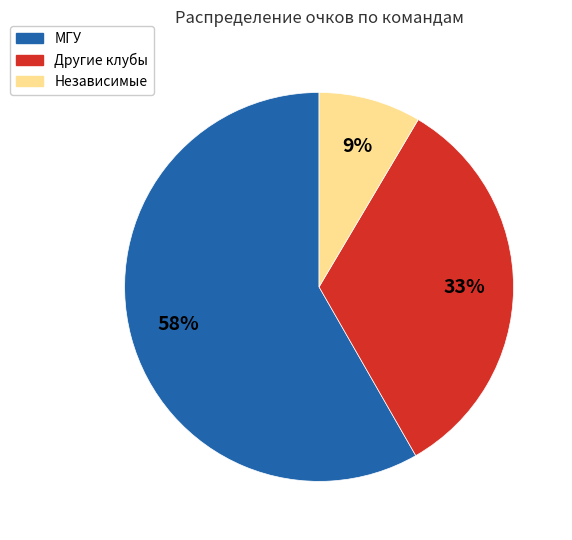

To the nearest percent, what is the average slice percentage?

33%